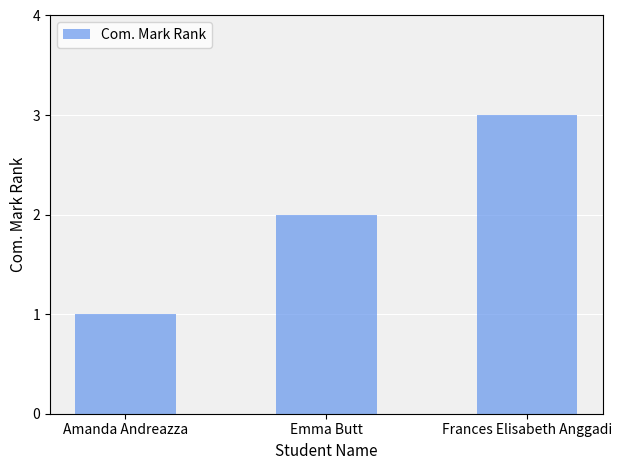

What is the smallest value displayed?

1